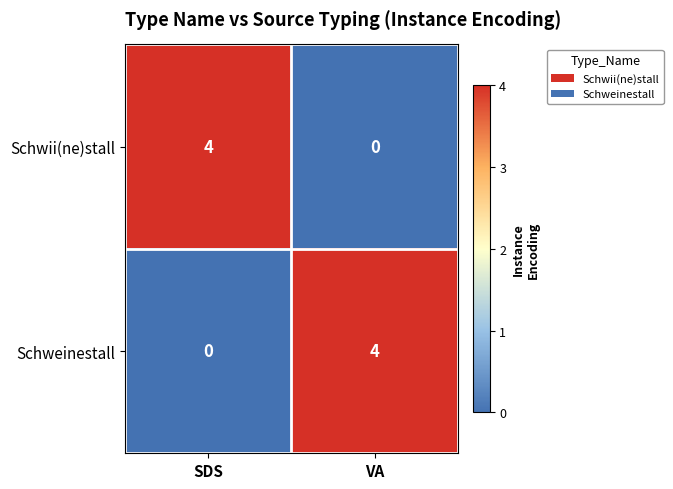

What is the maximum value for Schwii(ne)stall?

4